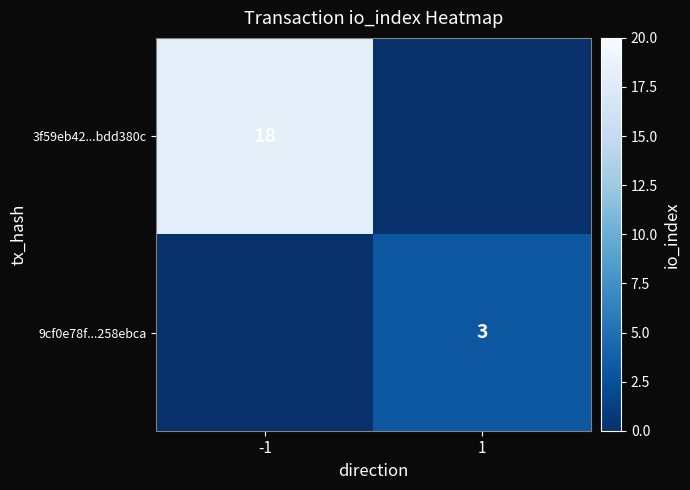

At which category is the sum across all series the highest?

-1